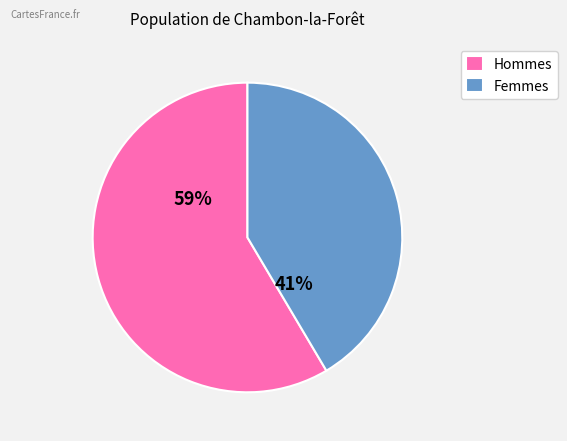

How many segments does this pie chart have?

2